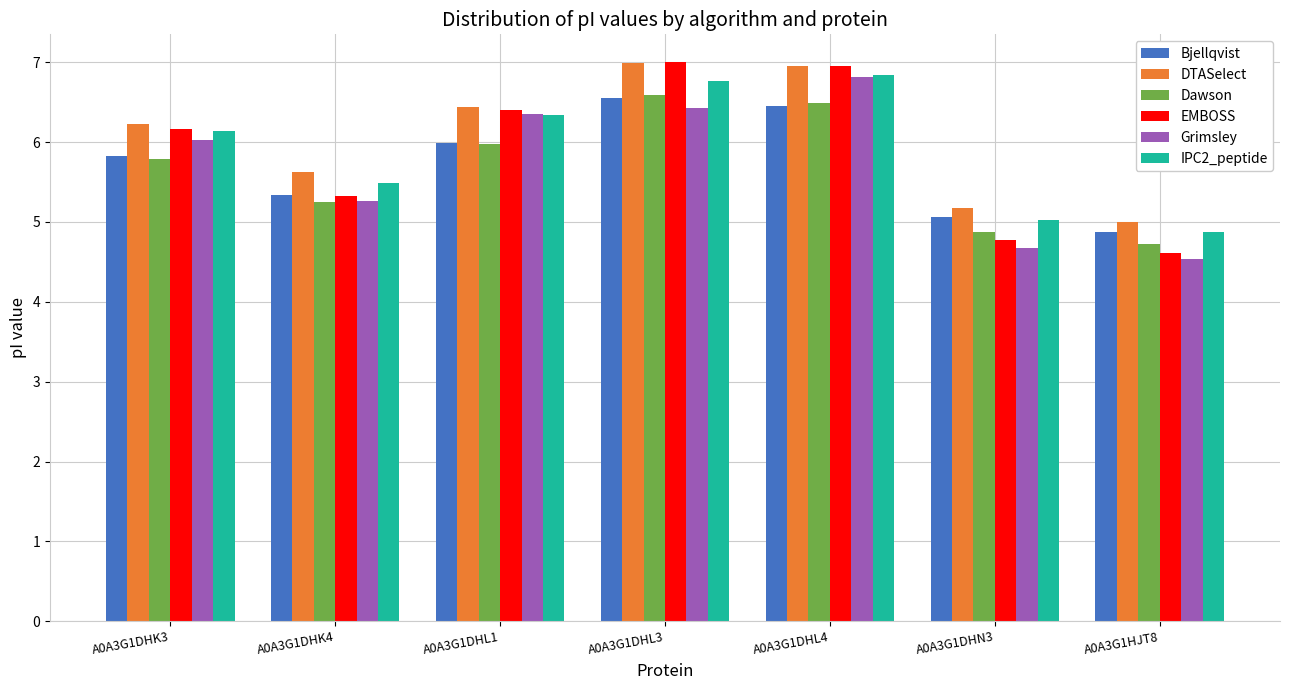

True or false: EMBOSS has a value of 1.5 at A0A3G1HJT8.

False